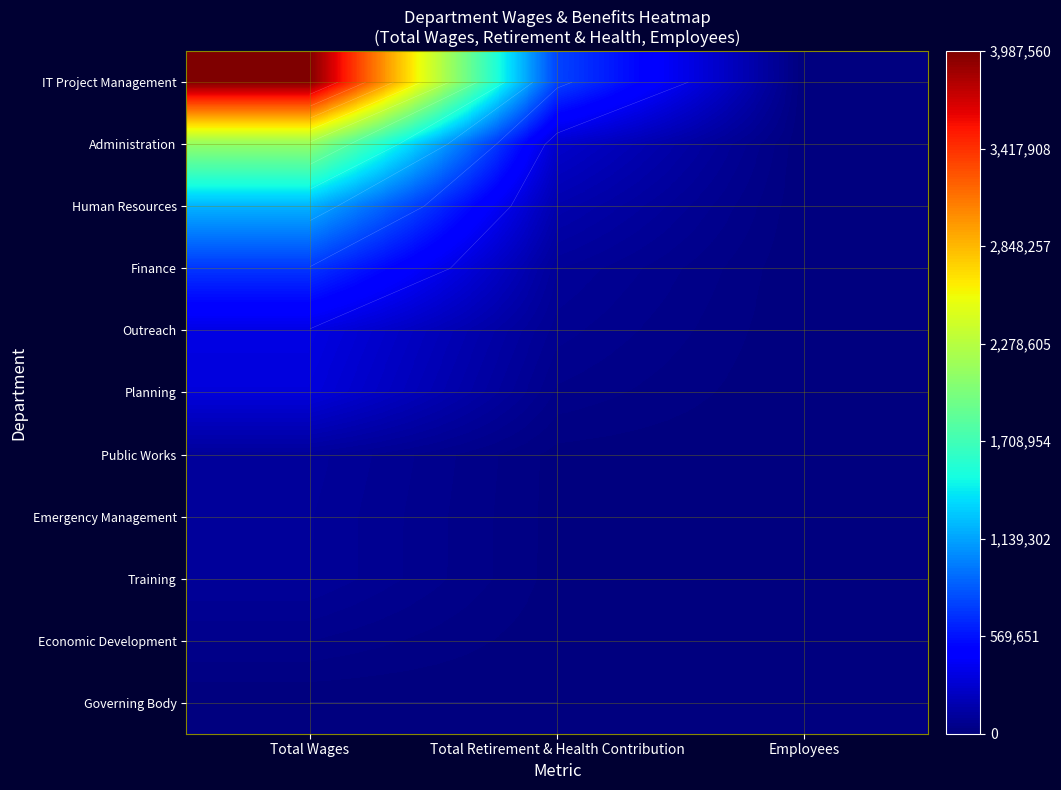

How many categories are shown in the chart?

3